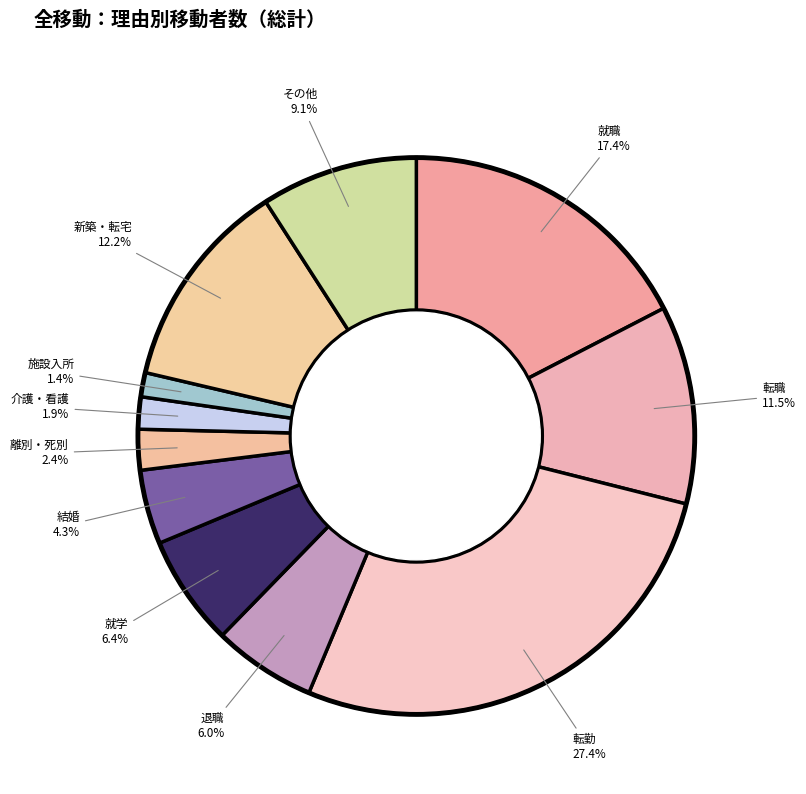

Which has a higher value, 結婚 or 施設入所?

結婚